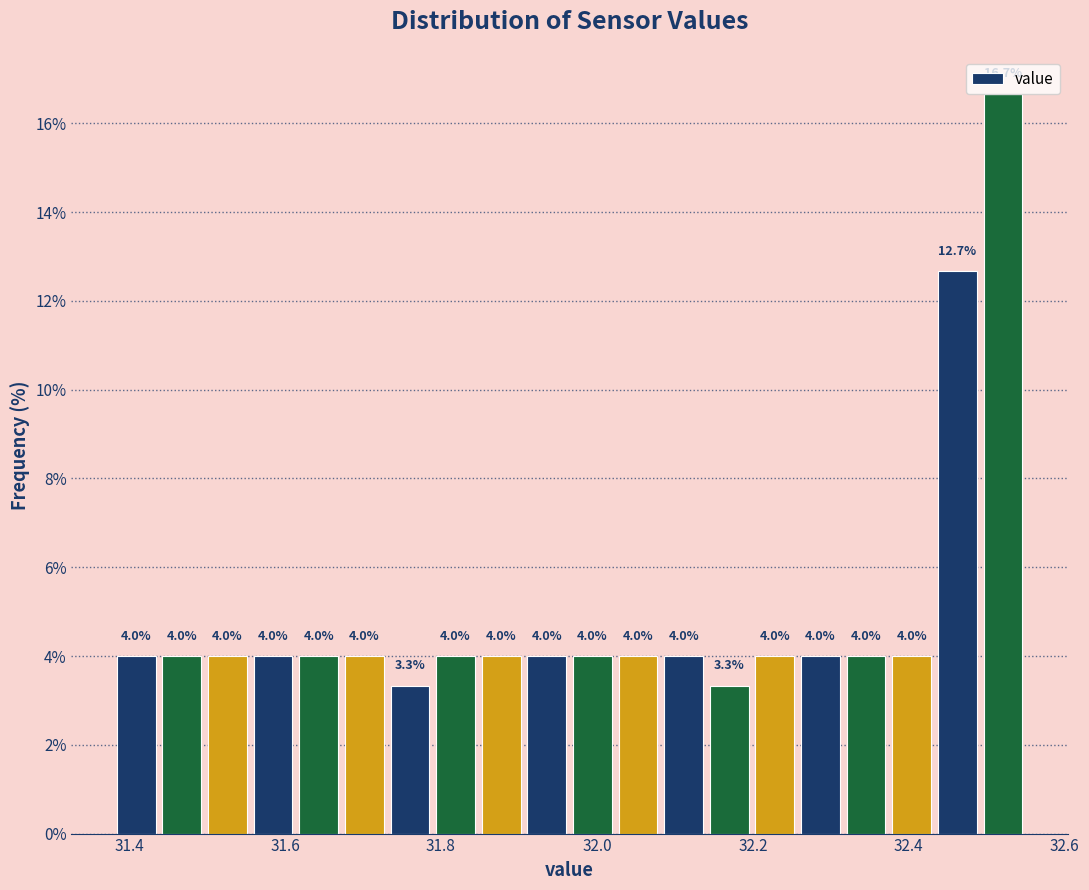

Read against the x-axis, roughly where is the centre of the tallest bar?

32.52